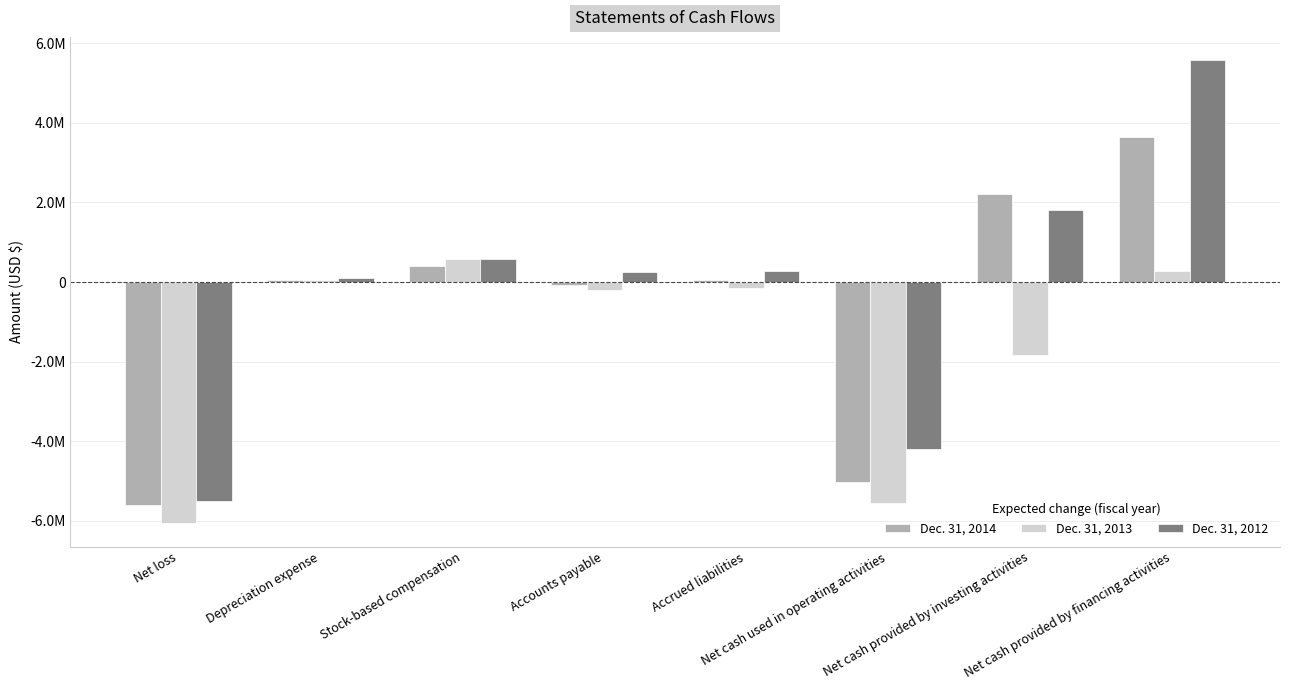

What are all the series names shown in the legend?

Dec. 31, 2014, Dec. 31, 2013, Dec. 31, 2012